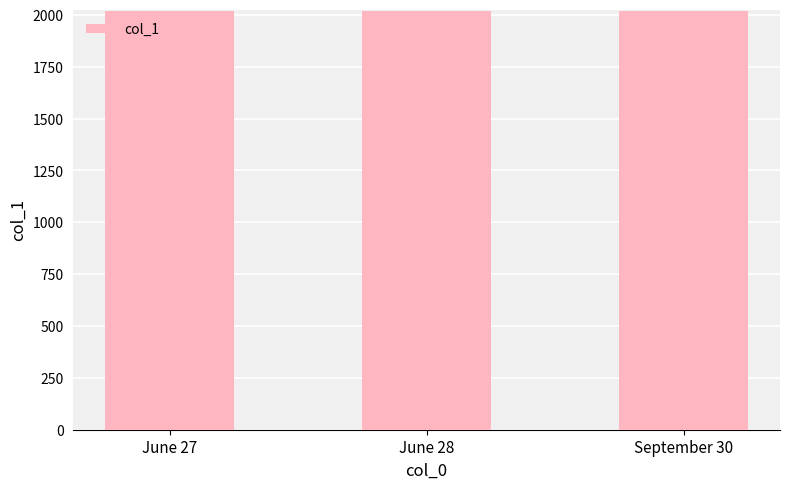

What is the label of the 1st bar from the right?

September 30